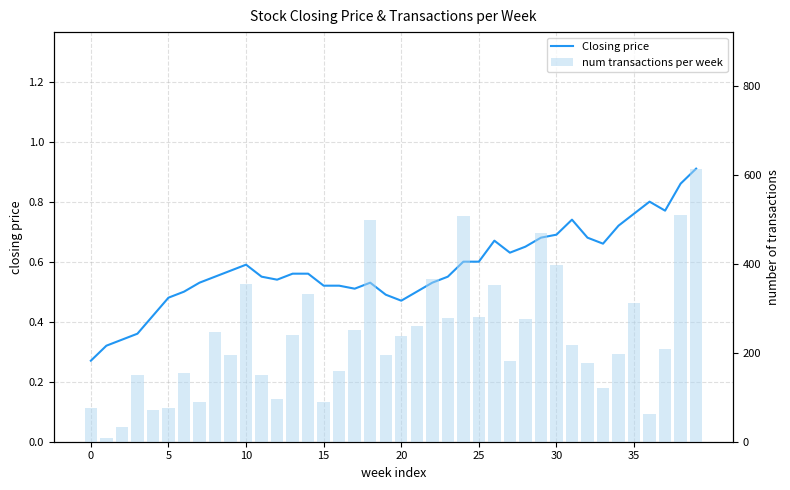

What is the average value of the num transactions per week series?

237.2